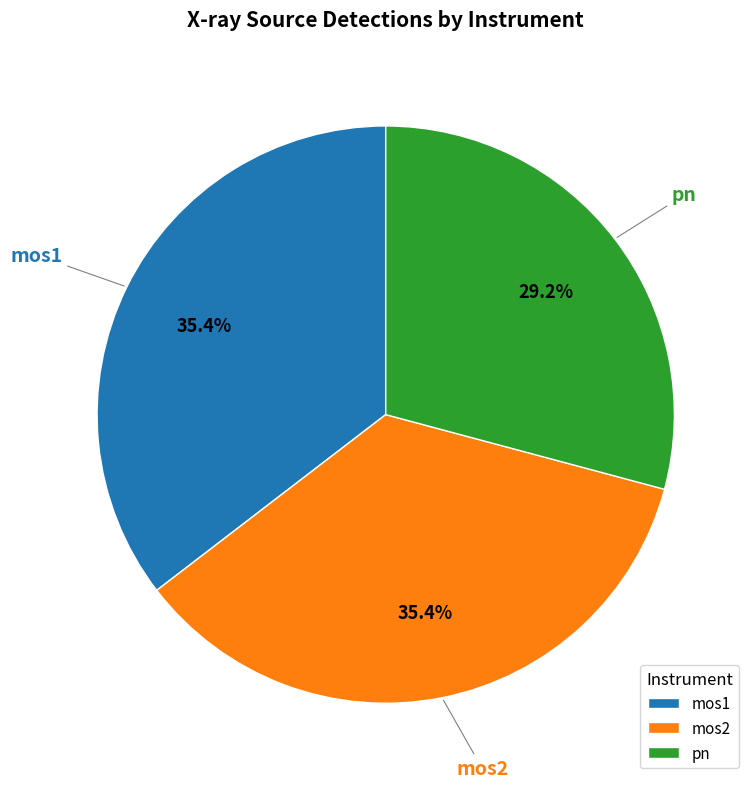

To the nearest percent, what is the combined percentage of mos2 and mos1?

71%